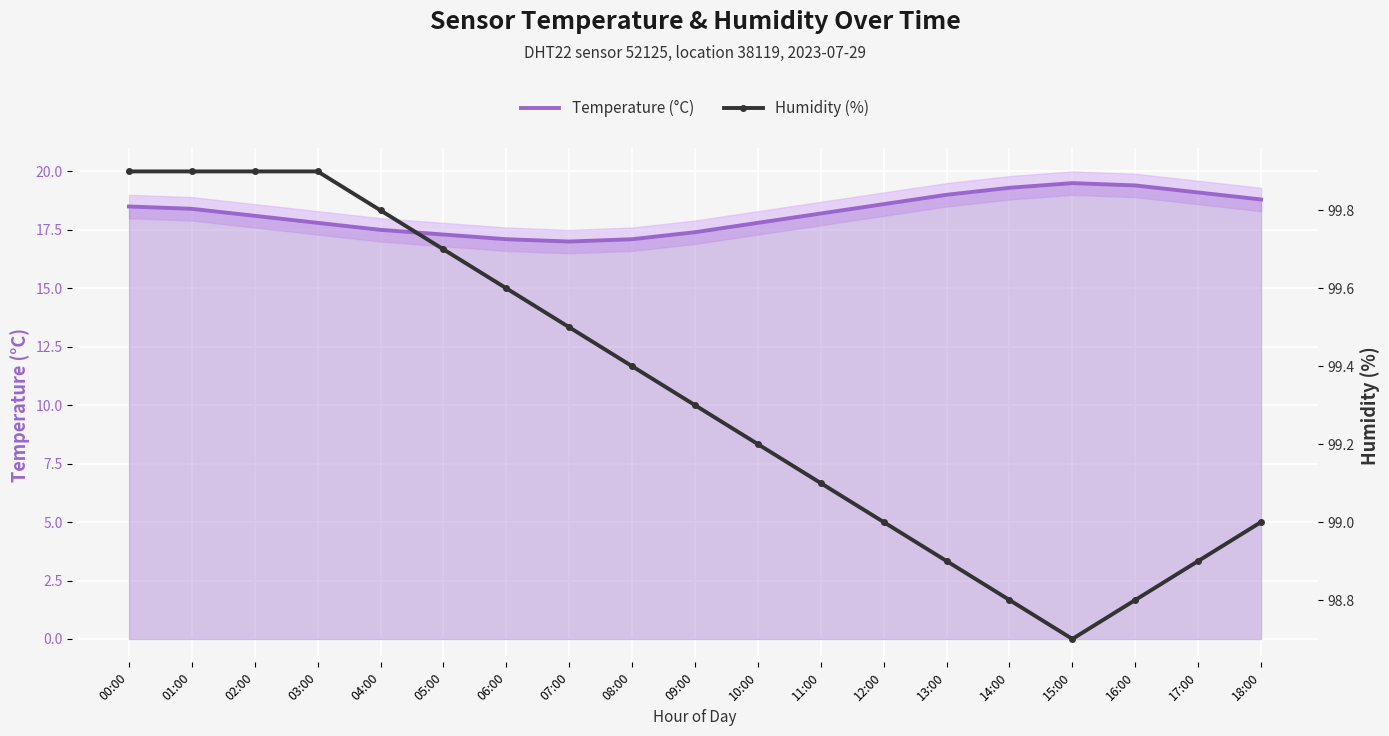

What position from the right is 09:00?

10